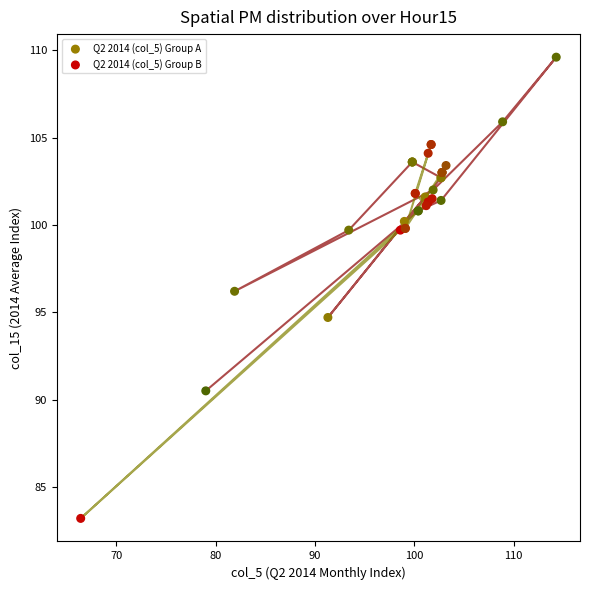

Which series has the largest Y range (max minus min)?

Q2 2014 (col_5) Group B